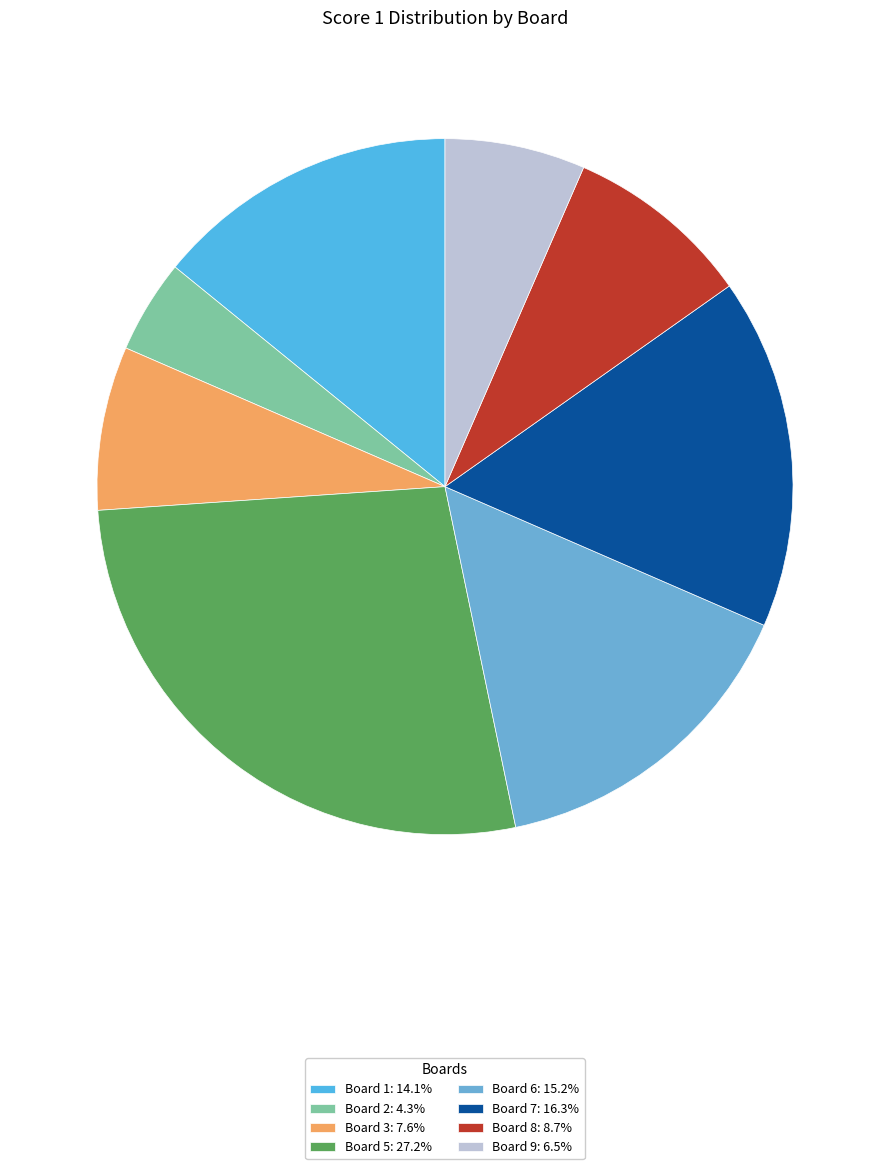

How many slices are in this pie chart?

8